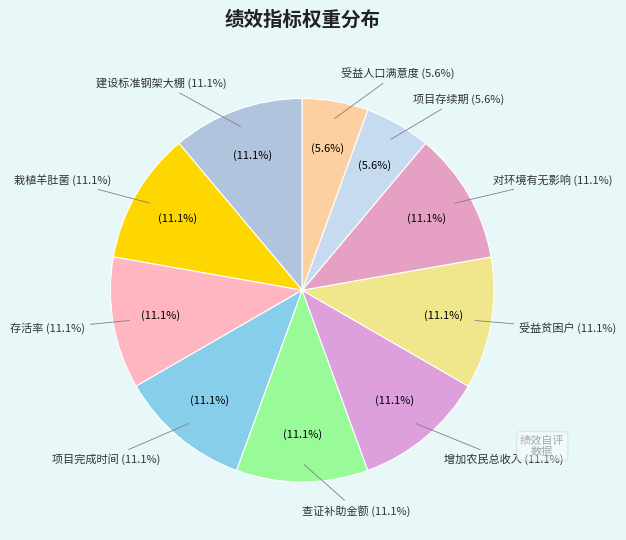

To the nearest percent, what is the average slice percentage?

10%